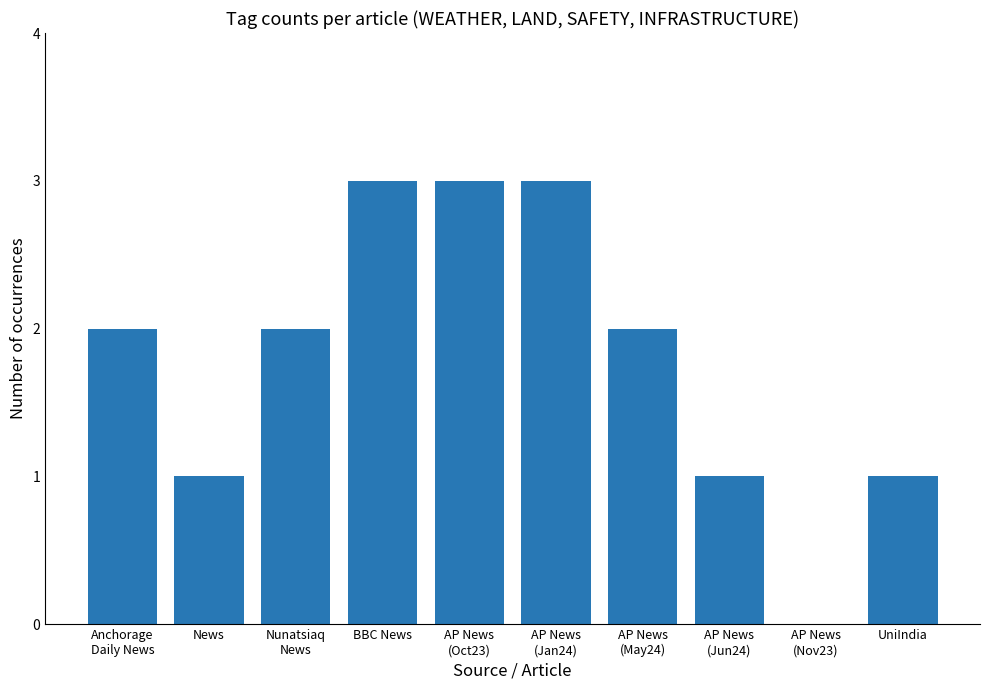

What is the difference between the values at AP News
(Jan24) and UniIndia?

2